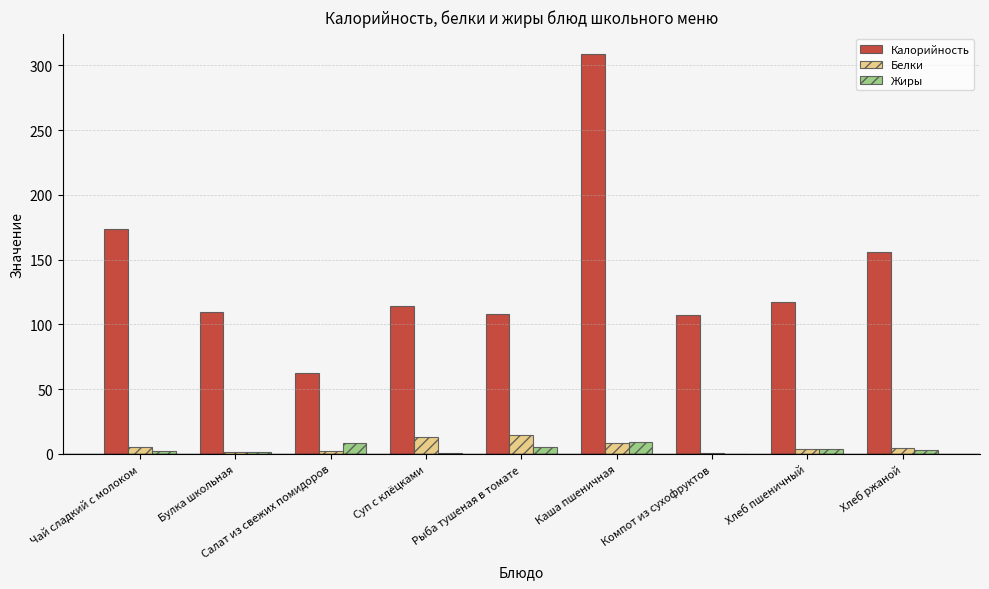

What is the difference between the Жиры values at Каша пшеничная and Салат из свежих помидоров?

1.4